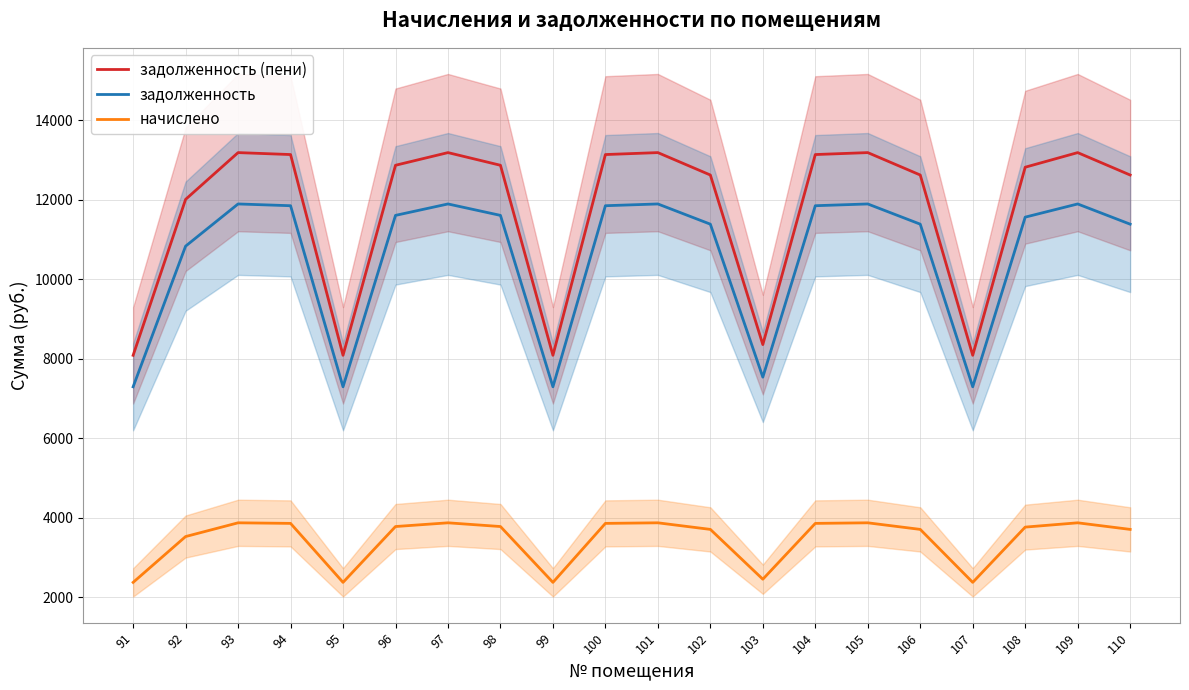

Where is the first local minimum for задолженность (пени)?

95